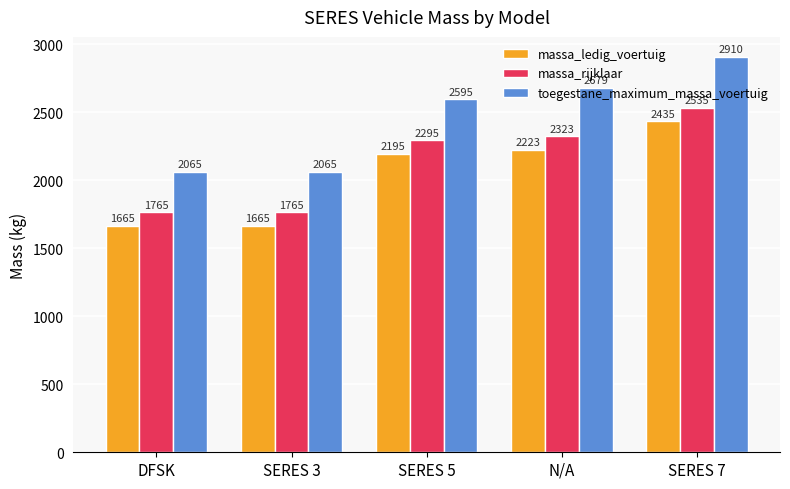

What are all the series names shown in the legend?

massa_ledig_voertuig, massa_rijklaar, toegestane_maximum_massa_voertuig